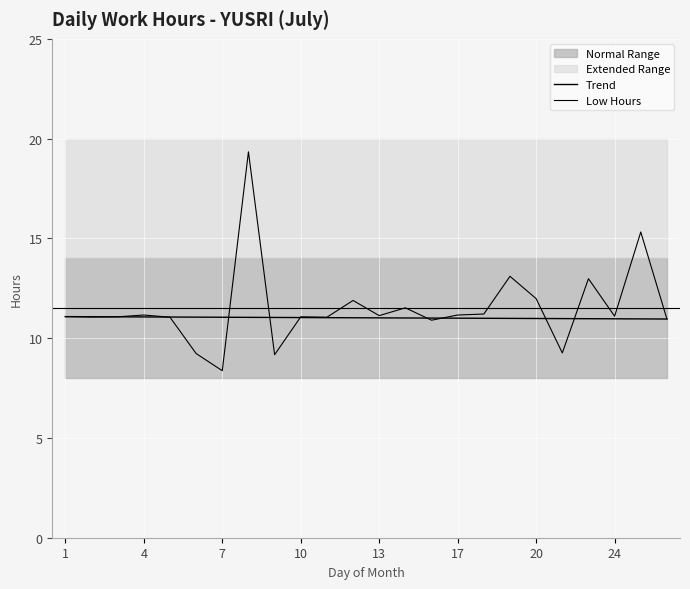

How many times do Low Hours and Trend cross each other?

9